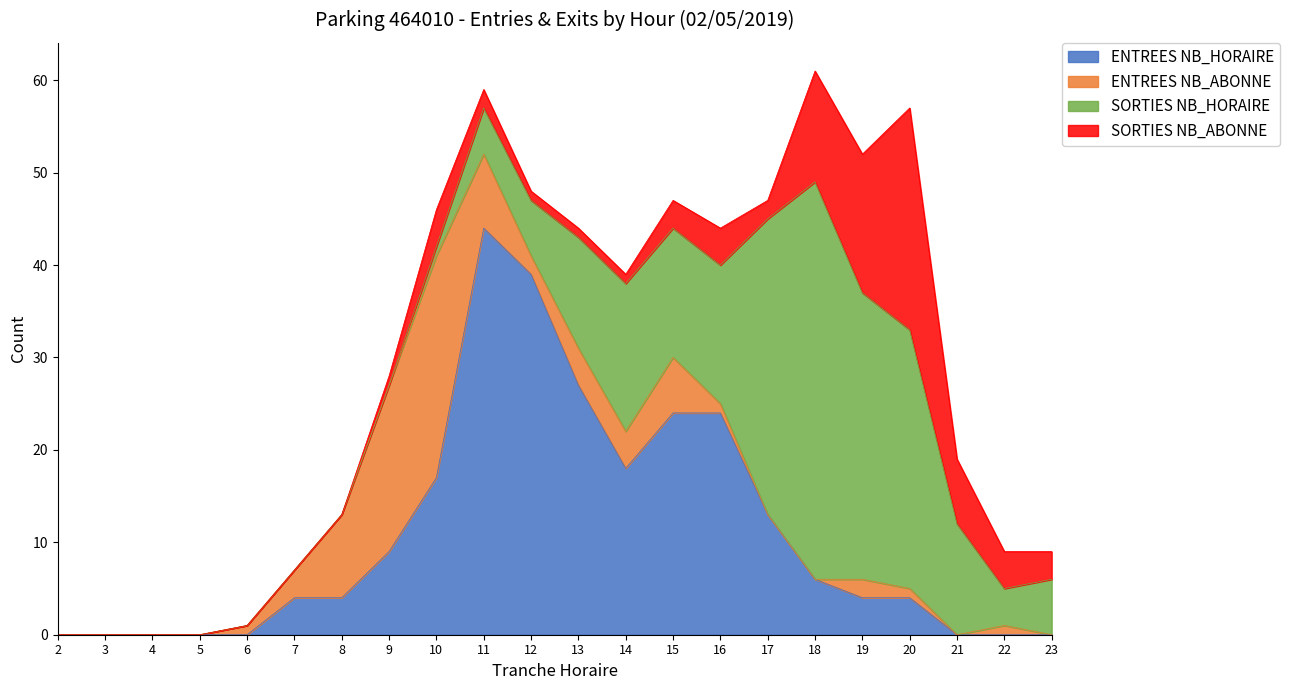

Reading left to right, transcribe all the data shown in this chart.

ENTREES NB_HORAIRE: 2=0	3=0	4=0	5=0	6=0	7=4	8=4	9=9	10=17	11=44	12=39	13=27	14=18	15=24	16=24	17=13	18=6	19=4	20=4	21=0	22=0	23=0
ENTREES NB_ABONNE: 2=0	3=0	4=0	5=0	6=1	7=3	8=9	9=18	10=24	11=8	12=2	13=4	14=4	15=6	16=1	17=0	18=0	19=2	20=1	21=0	22=1	23=0
SORTIES NB_HORAIRE: 2=0	3=0	4=0	5=0	6=0	7=0	8=0	9=0	10=1	11=5	12=6	13=12	14=16	15=14	16=15	17=32	18=43	19=31	20=28	21=12	22=4	23=6
SORTIES NB_ABONNE: 2=0	3=0	4=0	5=0	6=0	7=0	8=0	9=1	10=4	11=2	12=1	13=1	14=1	15=3	16=4	17=2	18=12	19=15	20=24	21=7	22=4	23=3